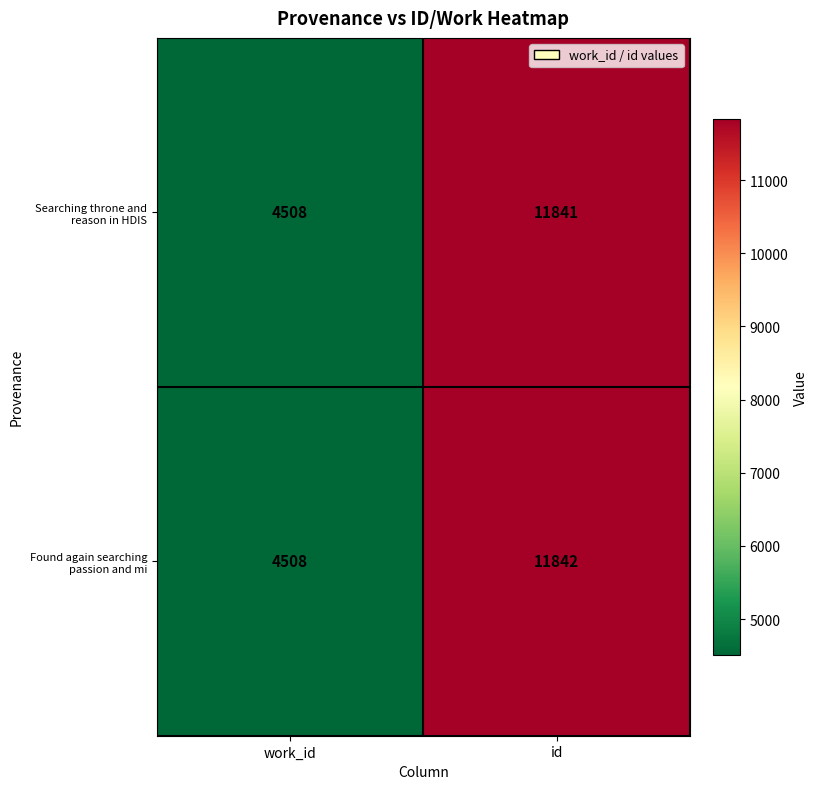

How many data points in Found again searching passion and mi are less than 11842?

1